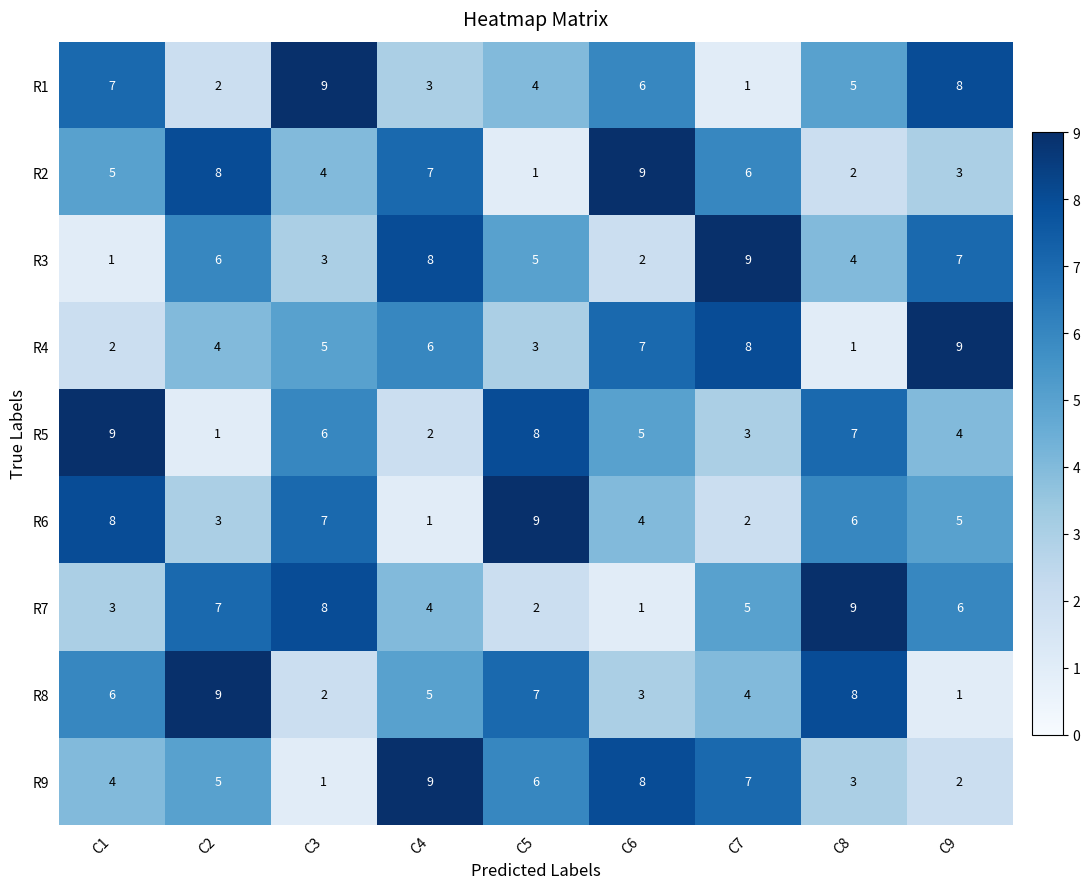

What is the difference between the maximum and minimum values in the R7 series?

8